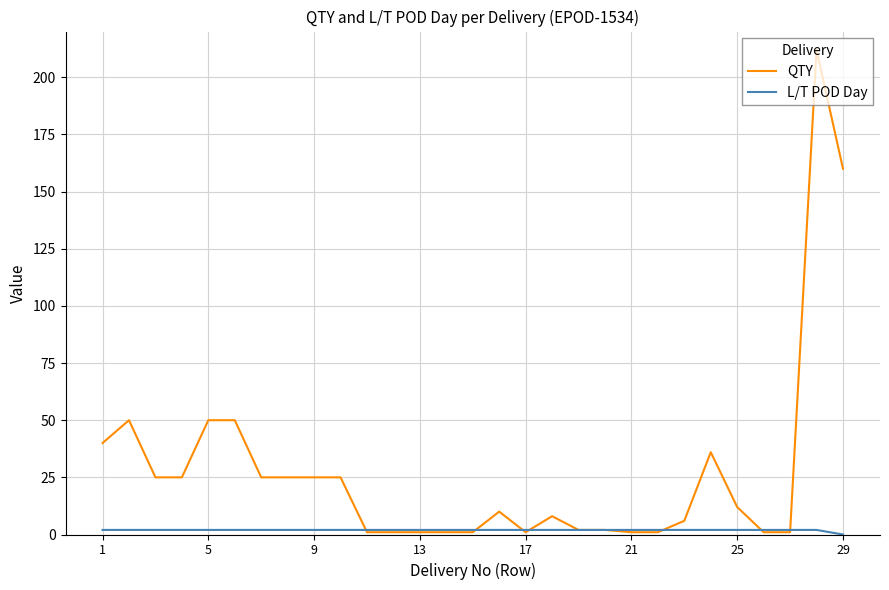

Which series has the largest total across all categories?

QTY